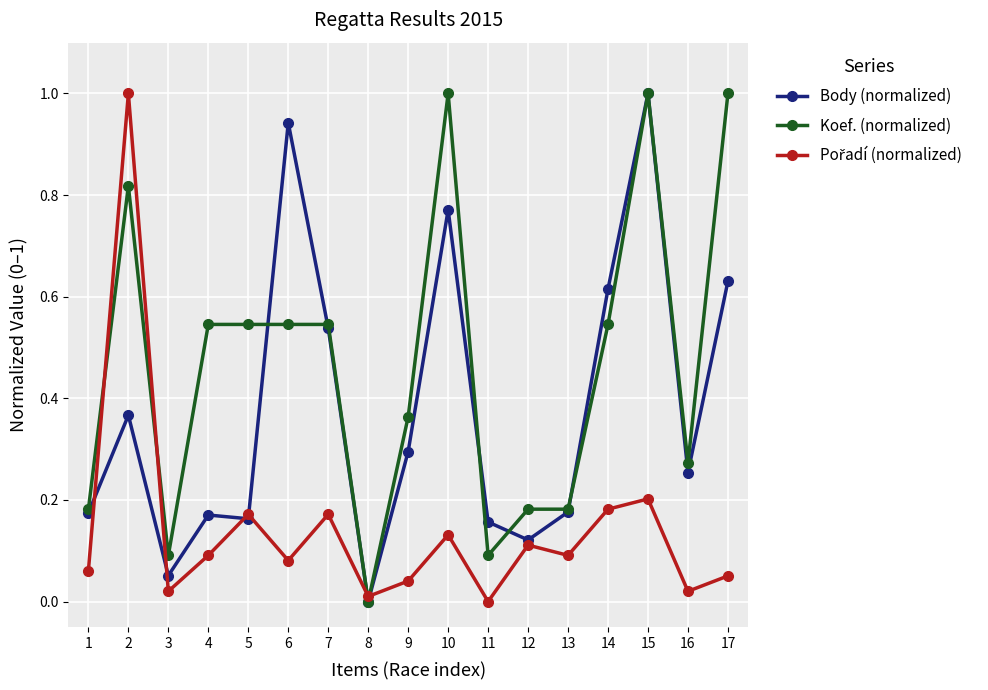

The value of Koef. (normalized) at 3 is 0.0. True or false?

False